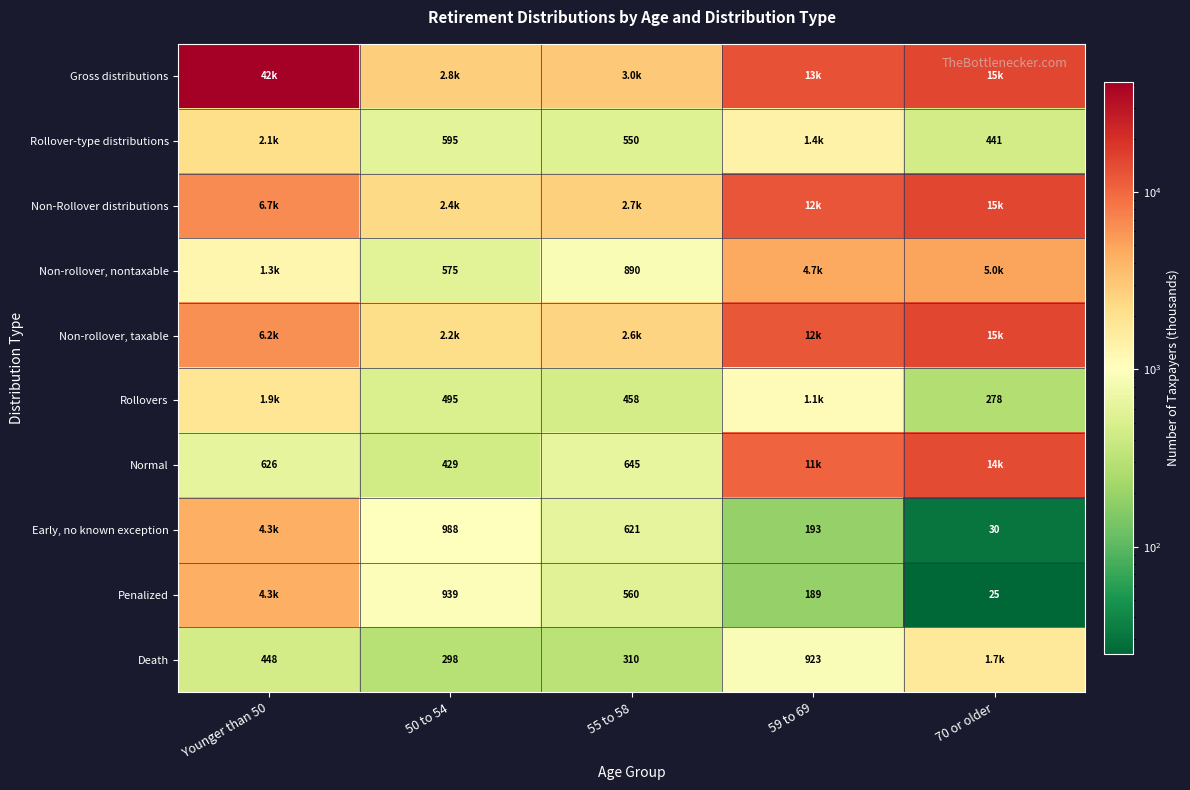

Is the value of Rollovers at 50 to 54 greater than the value of Penalized at 70 or older?

Yes